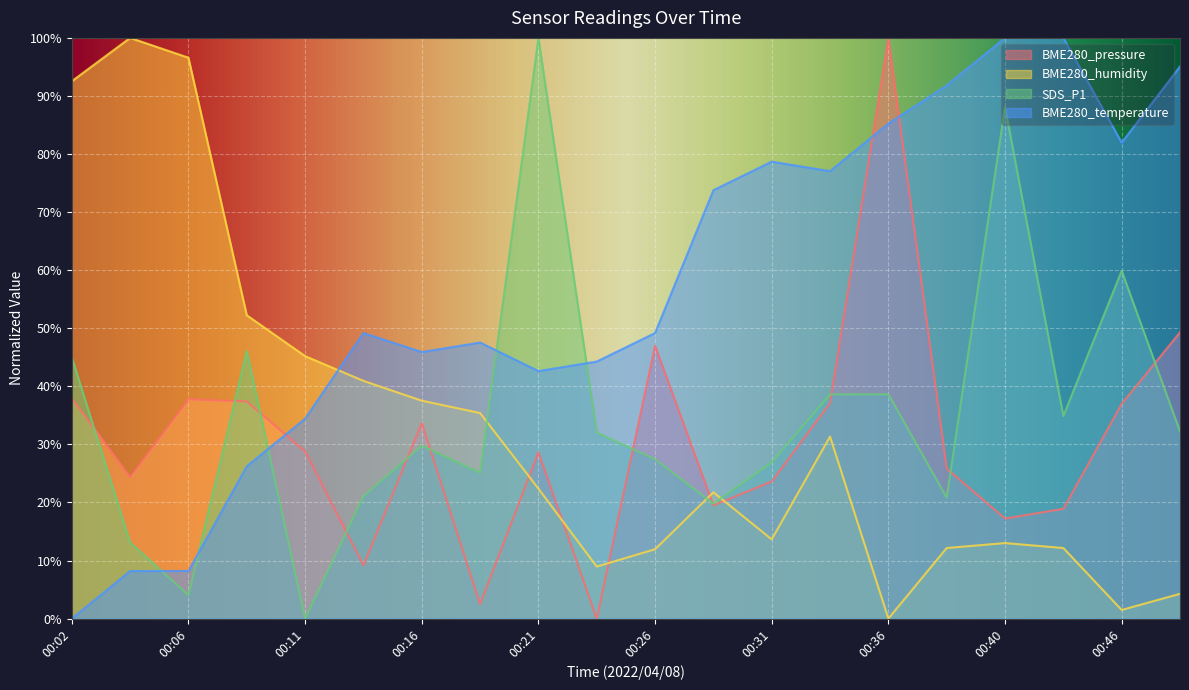

What is the difference between the second highest and second lowest values in the SDS_P1 series?

84.0